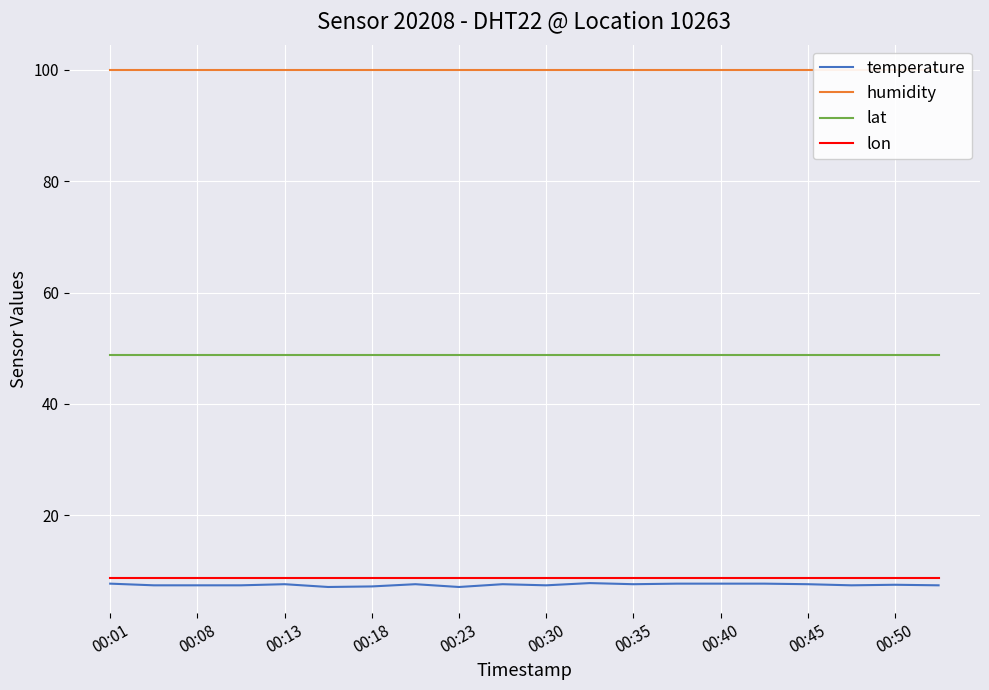

What is the highest value of the temperature series?

7.8